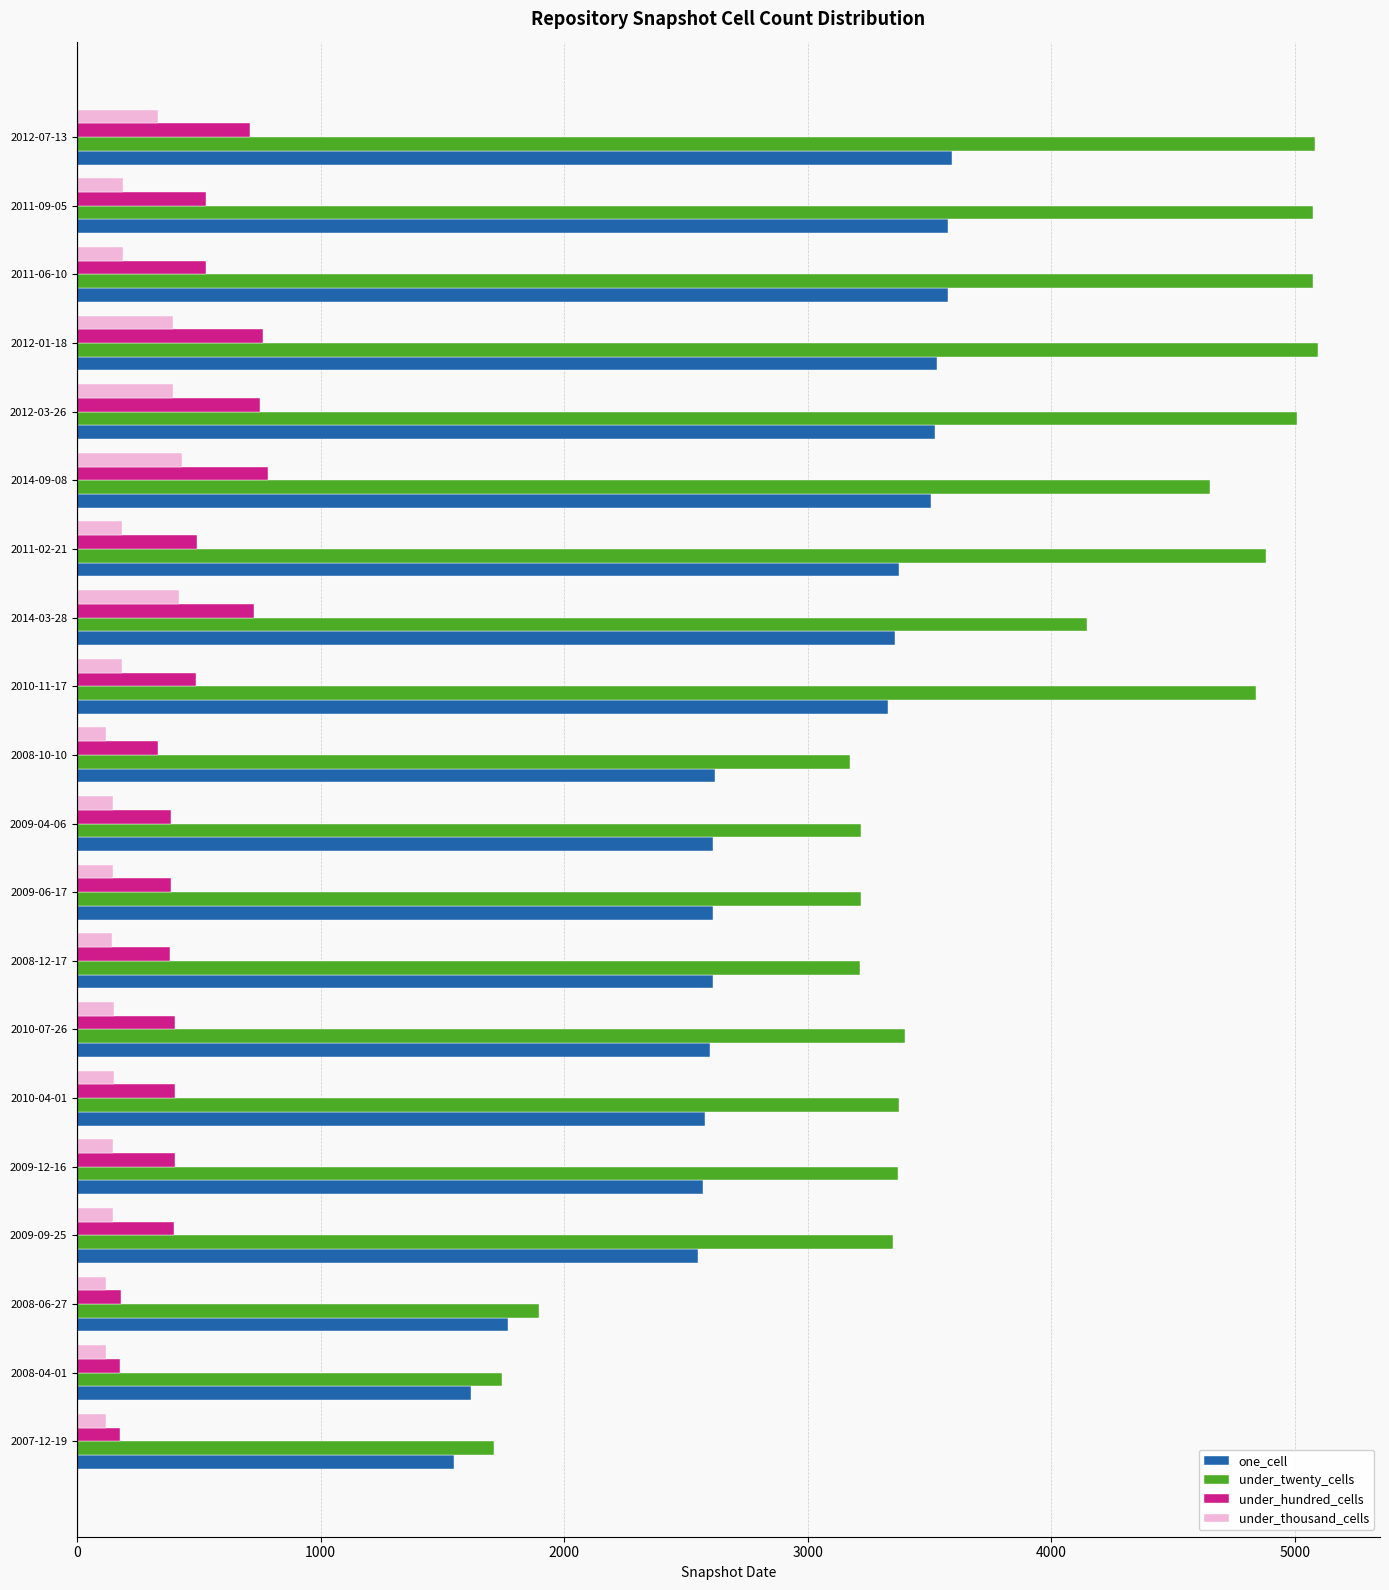

What is the total value across all series at 2011-06-10?

9367